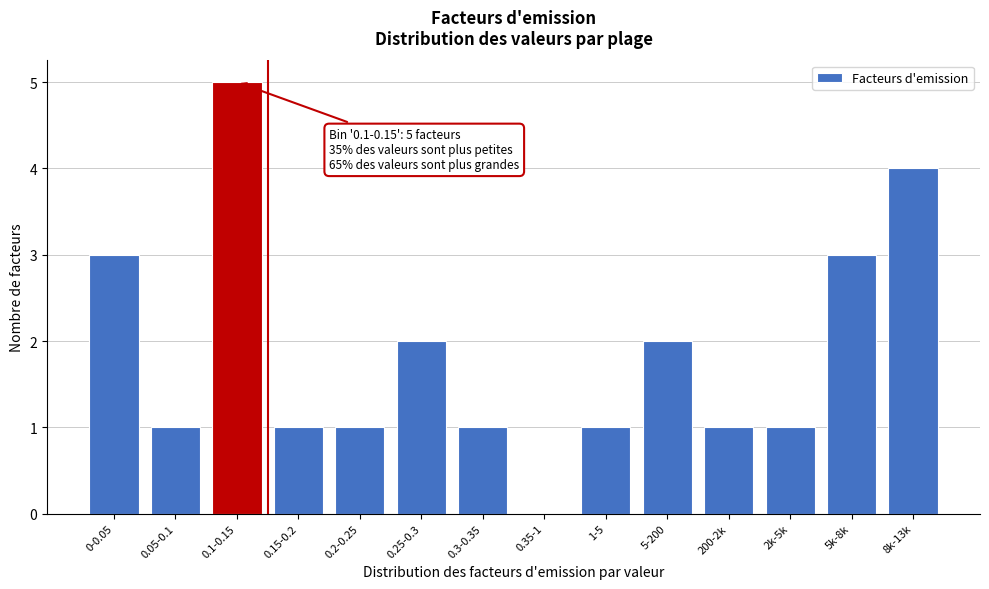

Reading right to left, extract all data points from this chart.

8k-13k=4	5k-8k=3	2k-5k=1	200-2k=1	5-200=2	1-5=1	0.35-1=0	0.3-0.35=1	0.25-0.3=2	0.2-0.25=1	0.15-0.2=1	0.1-0.15=5	0.05-0.1=1	0-0.05=3